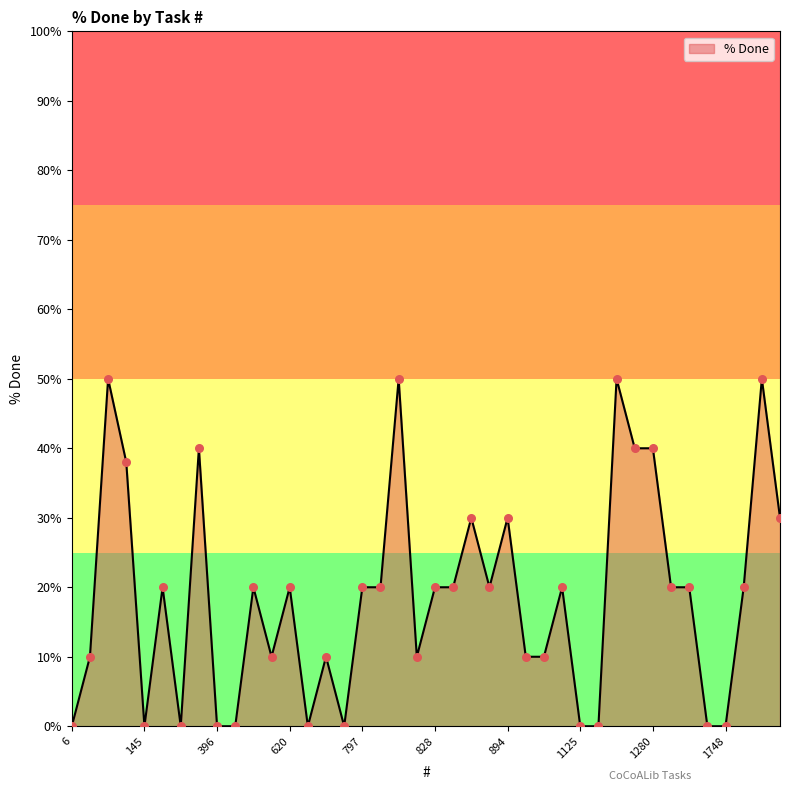

What is the maximum value shown in the chart?

50